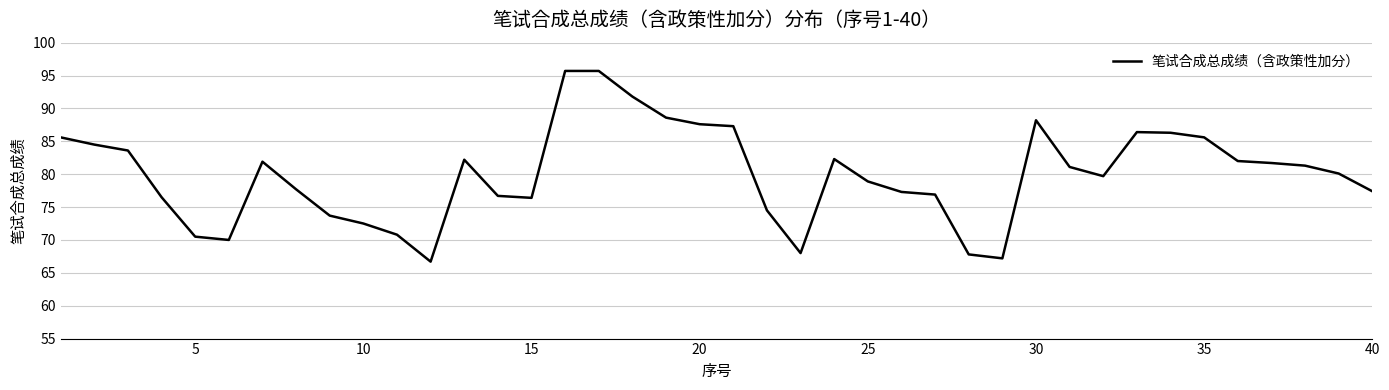

What is the greatest value displayed?

95.7